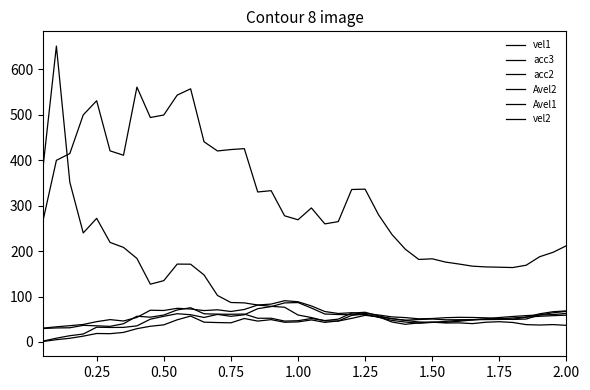

Does the chart have visible grid lines?

No